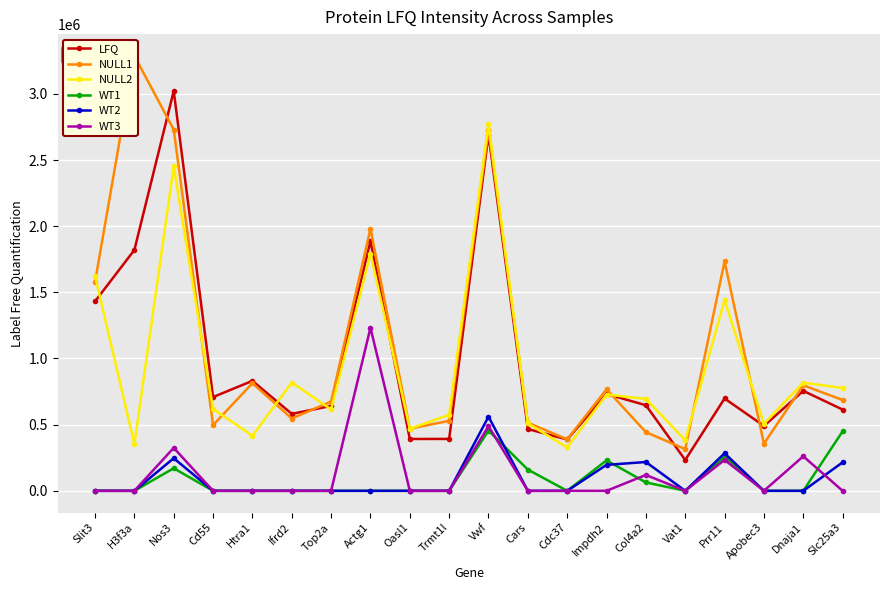

How many distinct data groups are displayed?

6